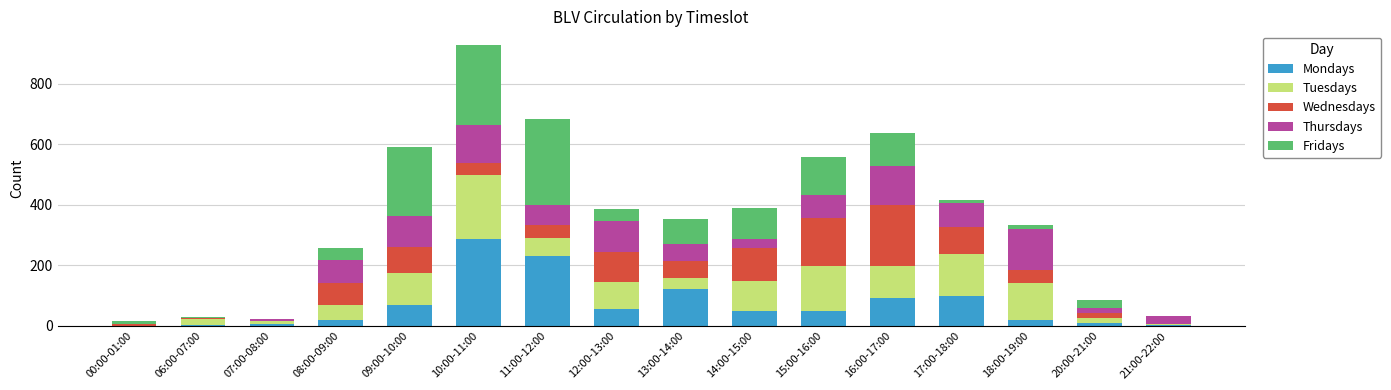

At which category is the sum across all series the highest?

10:00-11:00